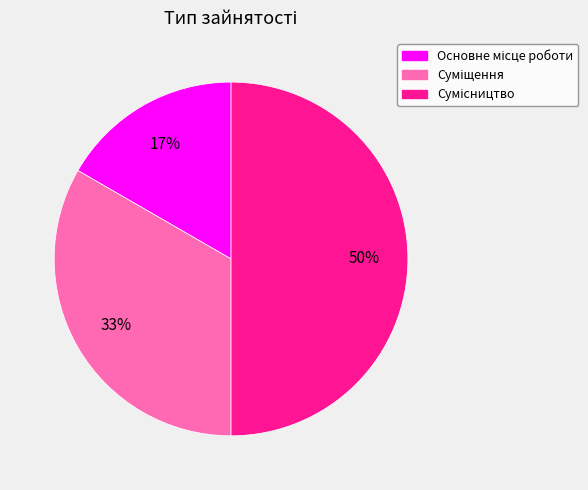

How many slices are in this pie chart?

3